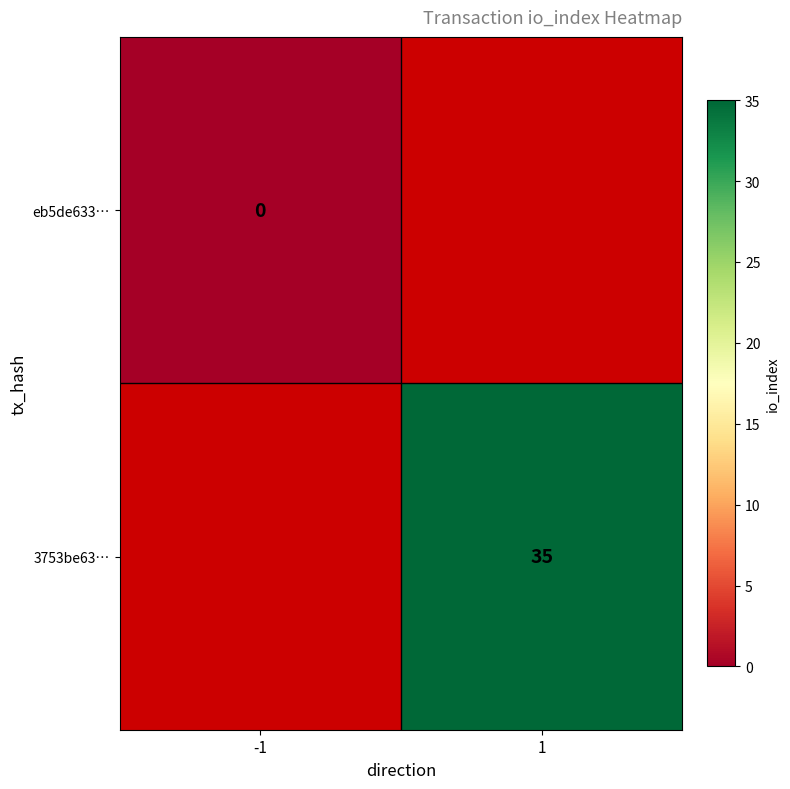

Is the value of 3753be63… at 1 greater than the value of eb5de633… at -1?

Yes